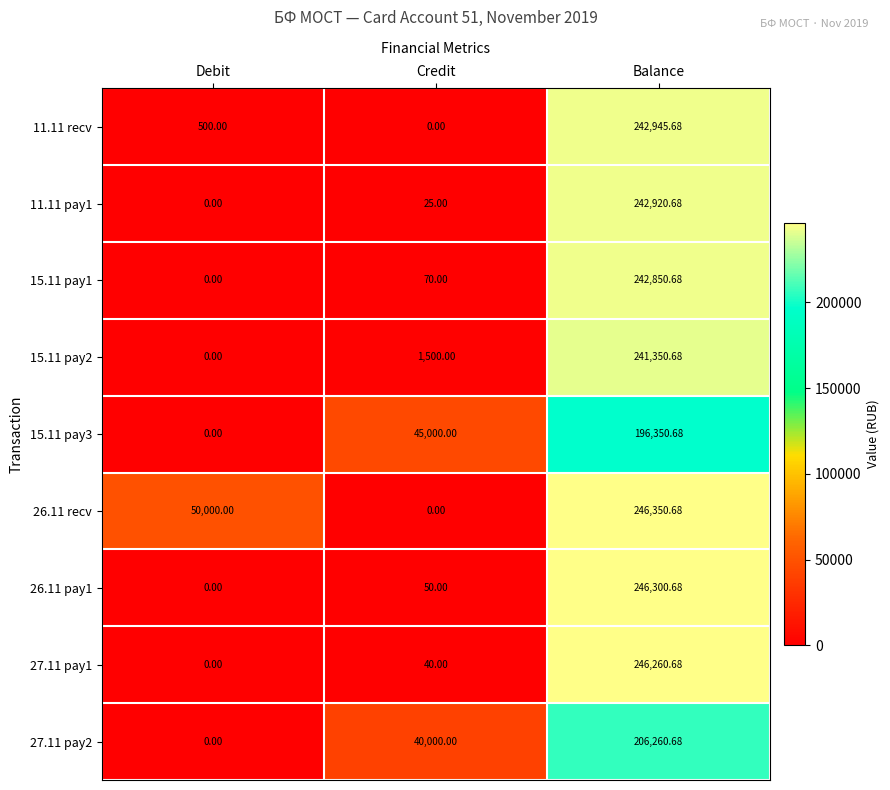

What is the difference between the highest and lowest values at Balance?

50000.0